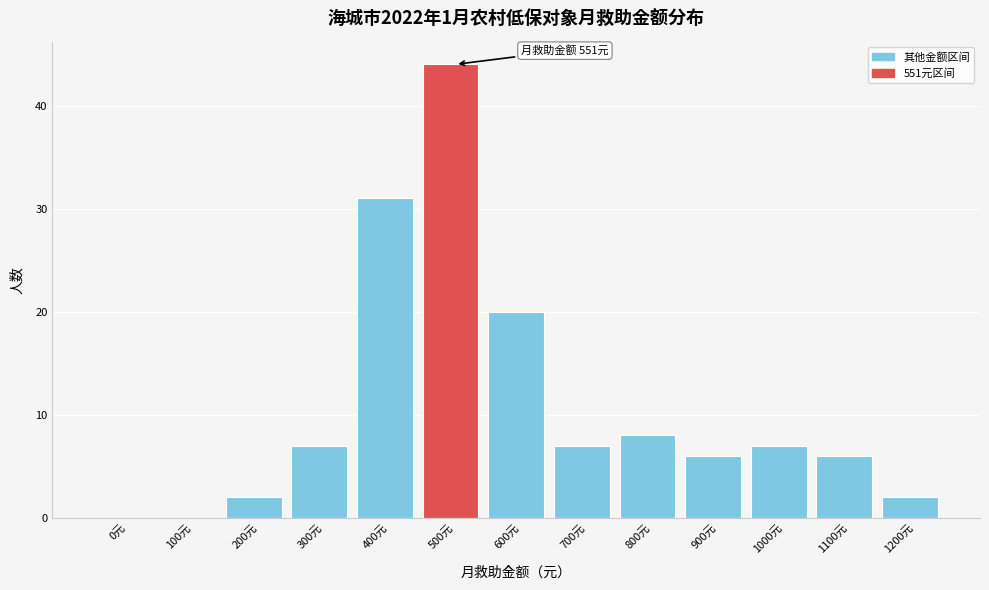

Reading left to right, extract all data points from this chart.

0元=0	100元=0	200元=2	300元=7	400元=31	500元=44	600元=20	700元=7	800元=8	900元=6	1000元=7	1100元=6	1200元=2